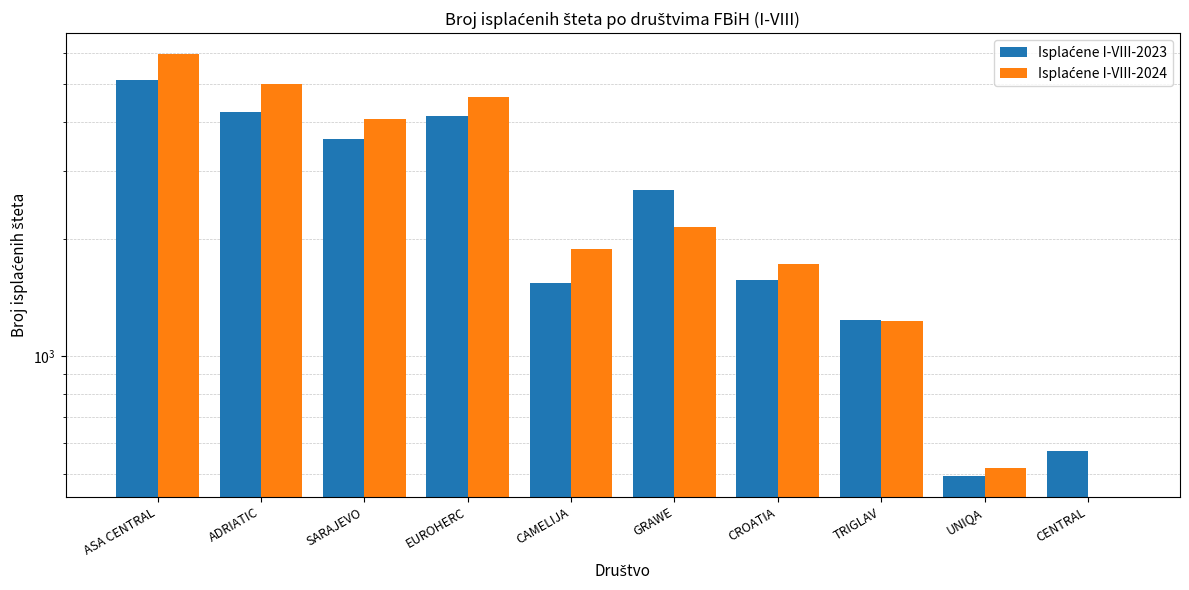

What is the greatest value displayed?

5970